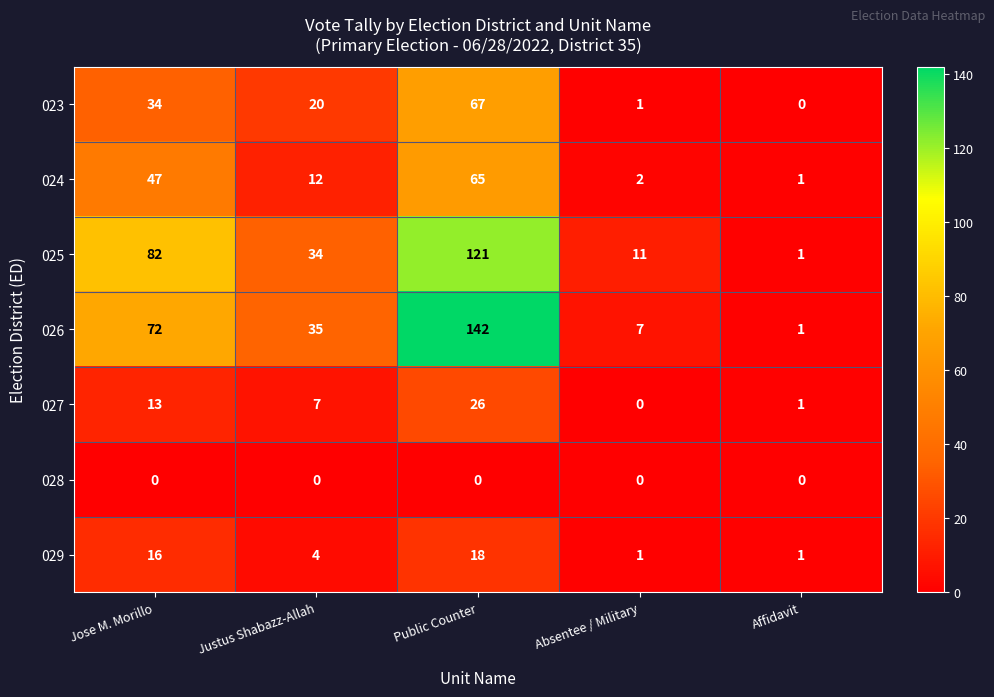

At which category is the sum across all series the highest?

Public Counter